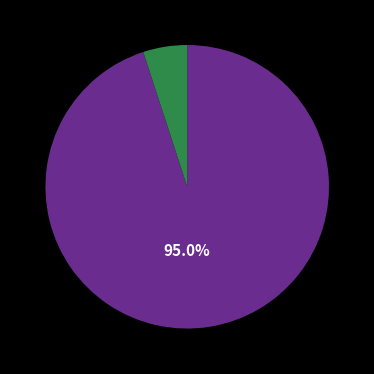

How many segments does this pie chart have?

2